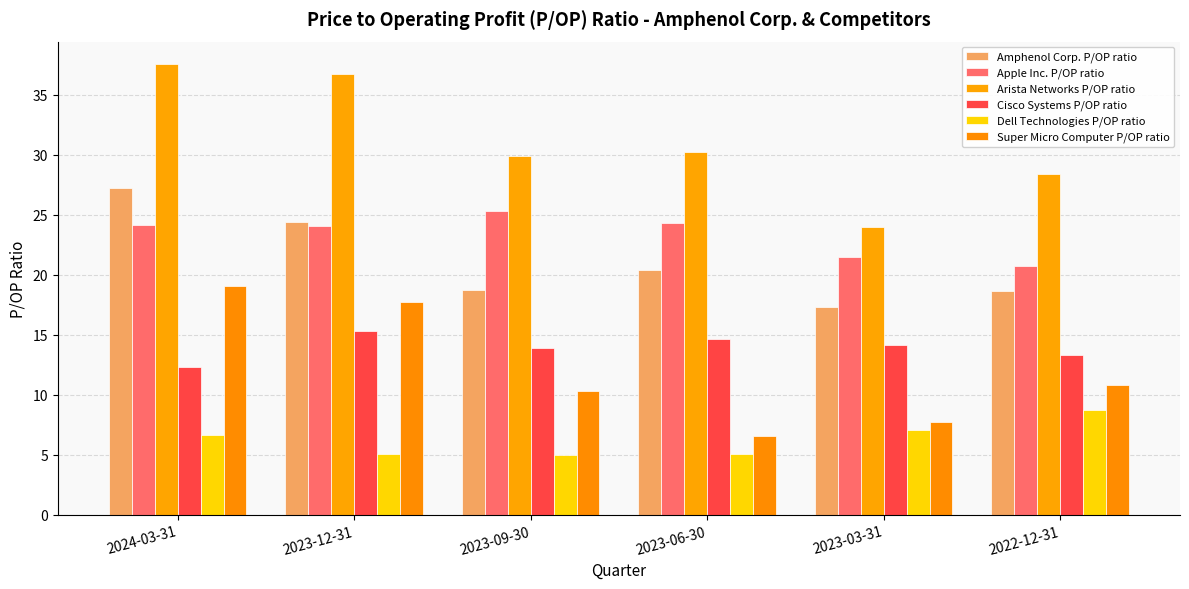

The value of Apple Inc. P/OP ratio at 2023-06-30 is 11.5. True or false?

False